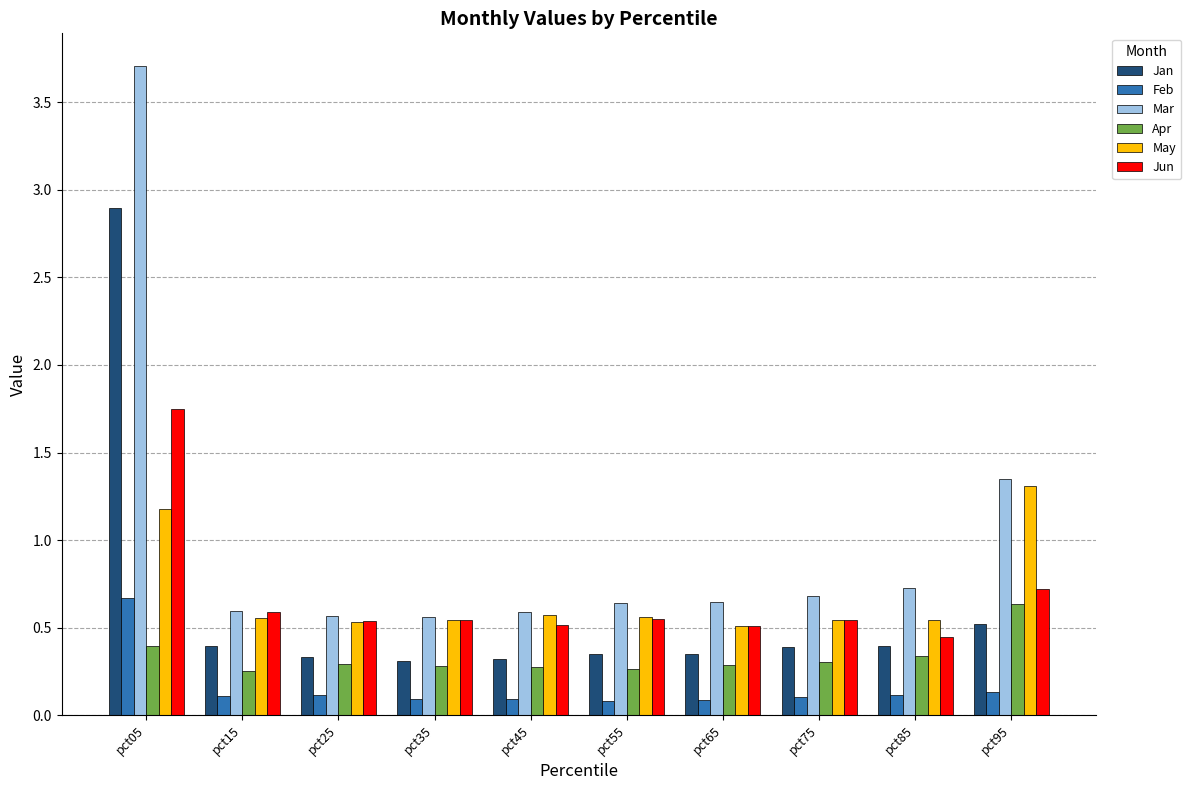

List the series in order of their peak value, lowest first.

Apr, Feb, May, Jun, Jan, Mar